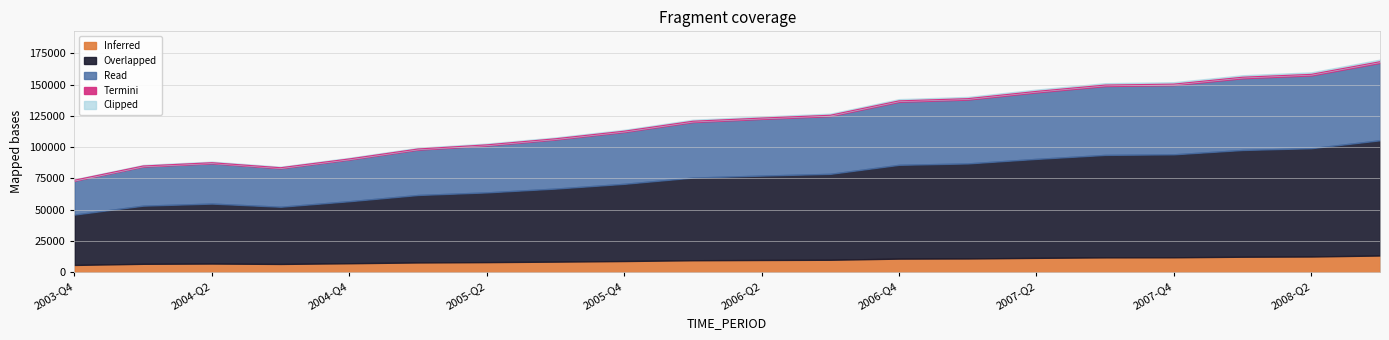

True or false: the data shows 87621.9 at 2004-Q2.

True